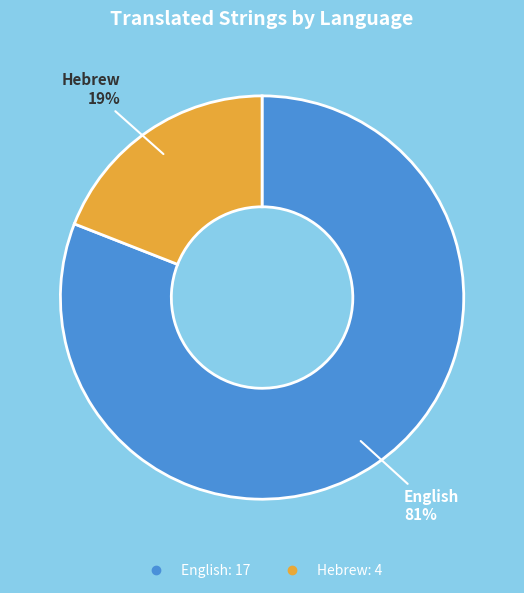

How many slices are in this pie chart?

2